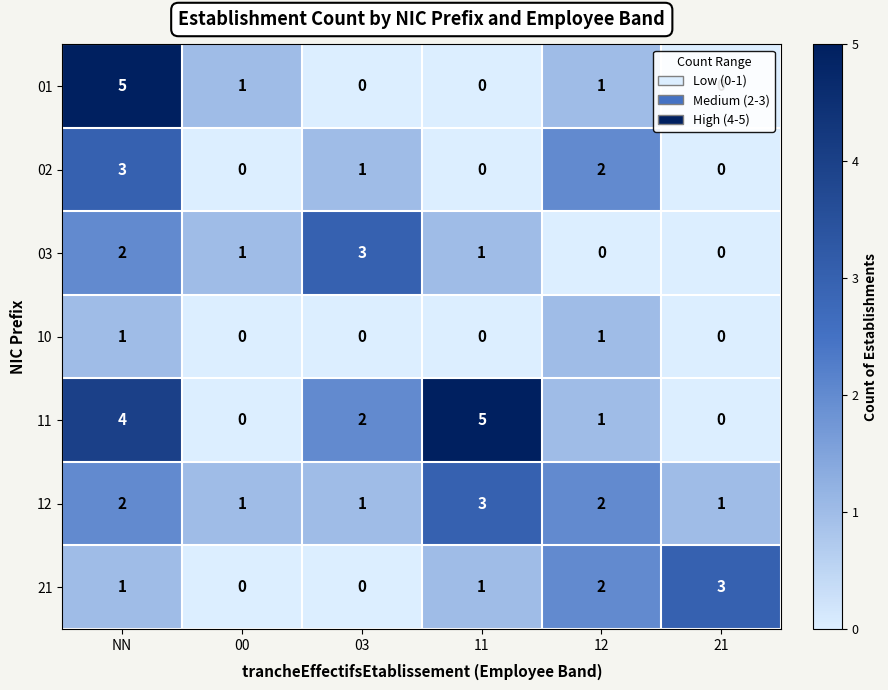

What is the spread (max minus min) of values at 21?

3